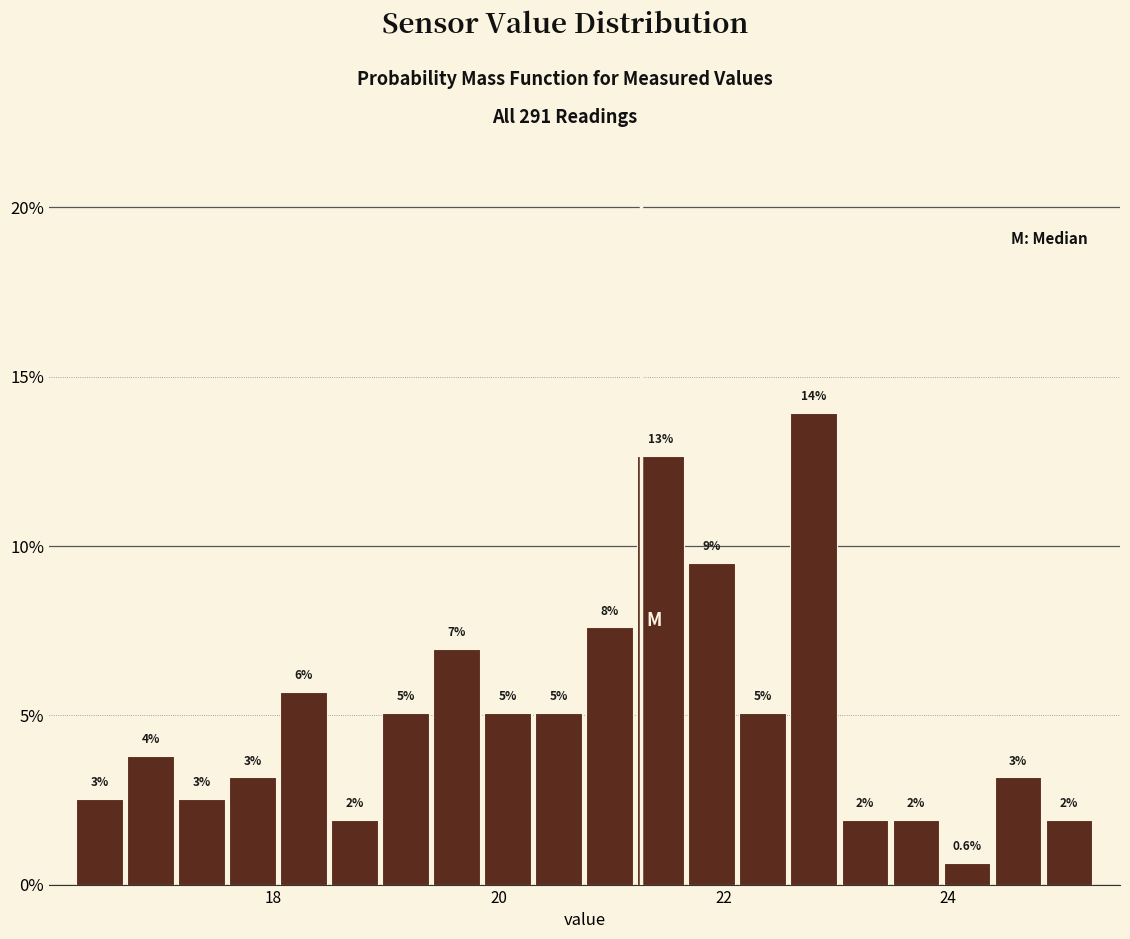

Read against the x-axis, roughly where is the centre of the tallest bar?

22.8